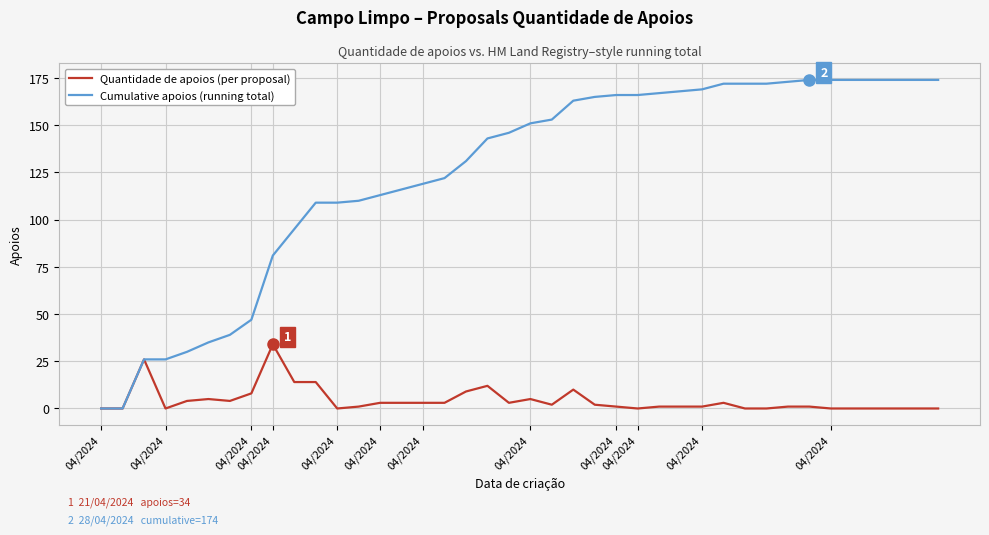

List the series in order of their overall mean, lowest first.

Quantidade de apoios (per proposal), Cumulative apoios (running total)